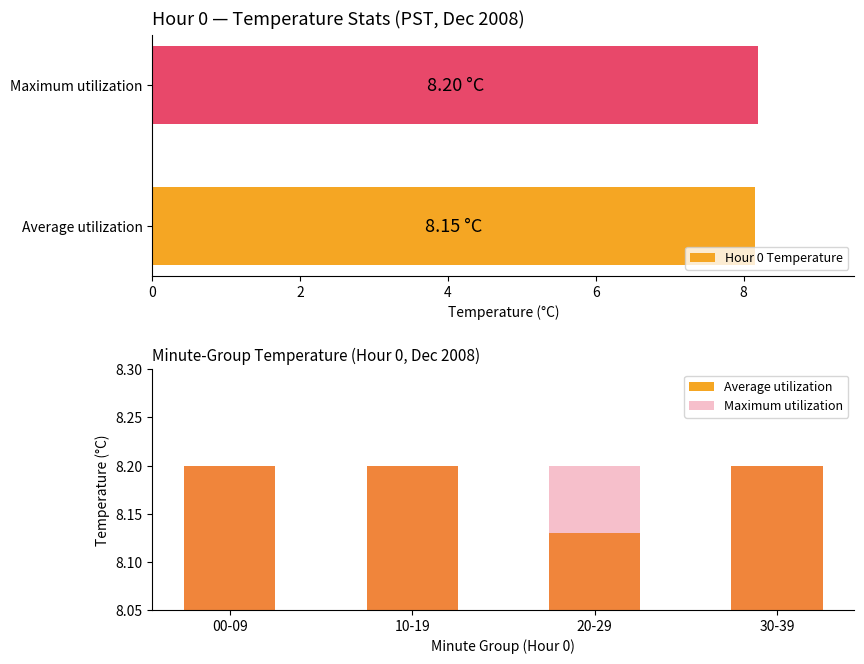

Which series has the largest range (max minus min)?

Average utilization